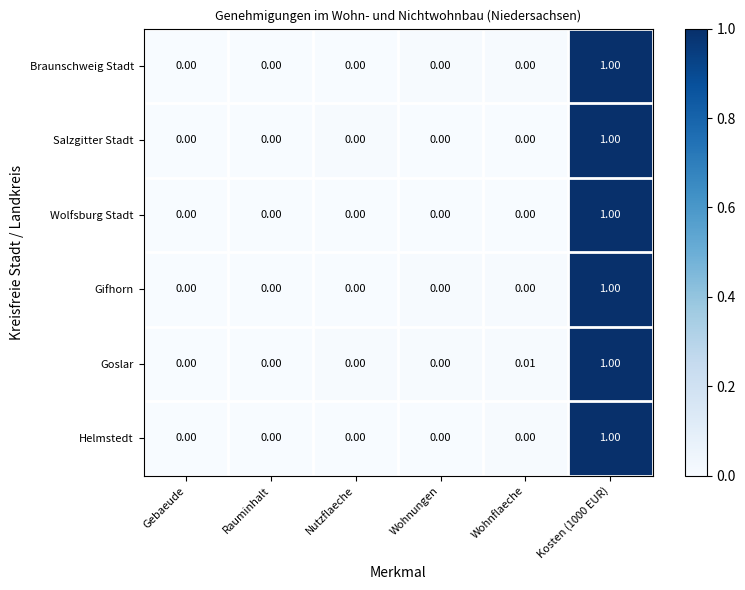

Between Nutzflaeche and Wohnflaeche, which series saw the biggest shift?

Goslar